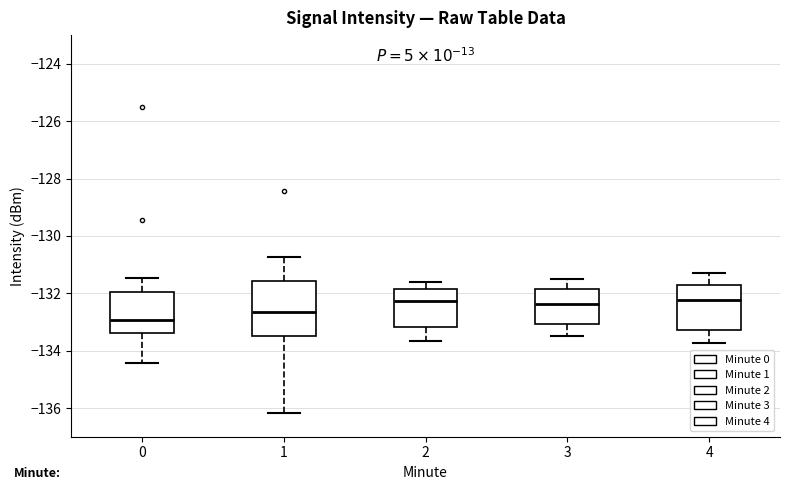

Where is the lower edge of the box at x = 1 on the y-axis? The values are not printed on the chart, so give them approximately, as read against the axis.

-133.6